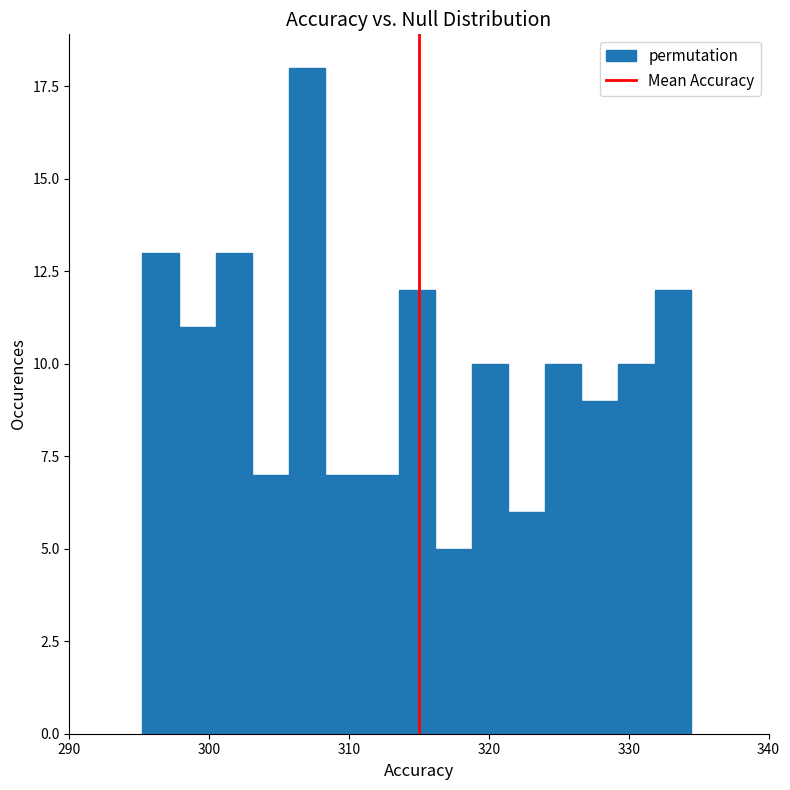

Read against the x-axis, roughly where is the centre of the tallest bar?

307